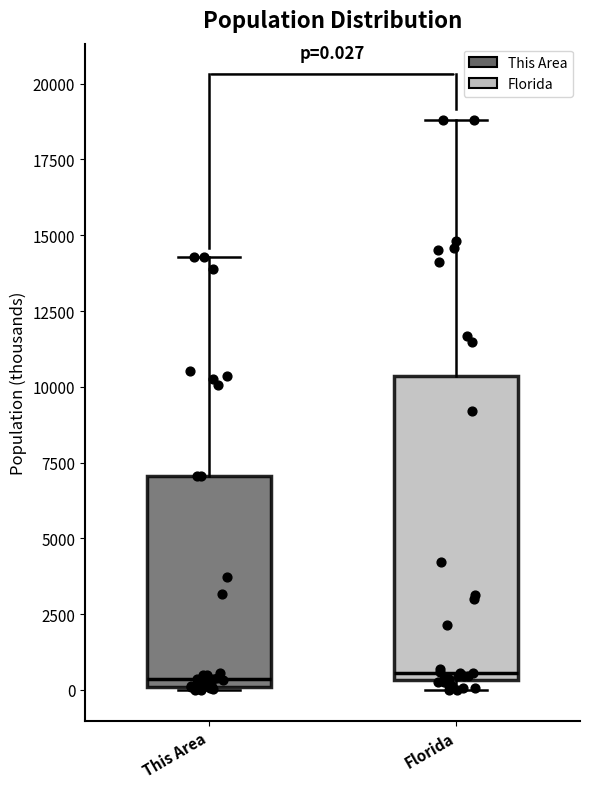

Which box is the tallest, from its lower edge to its upper edge?

Florida